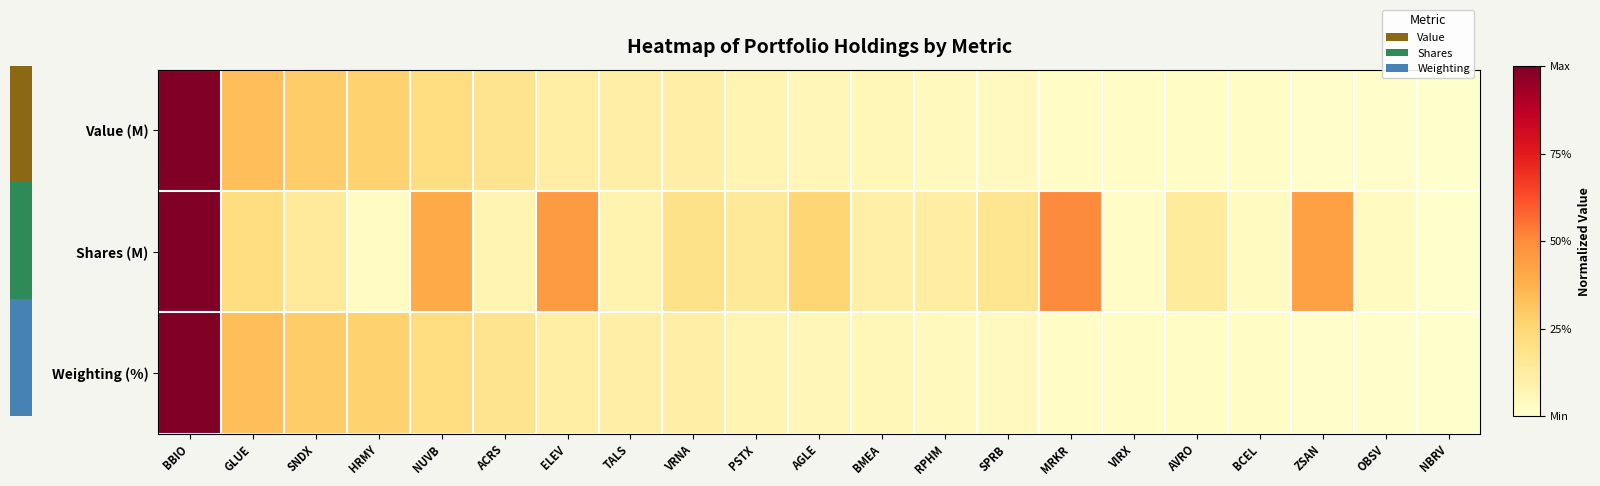

Count the number of data series in this chart.

3